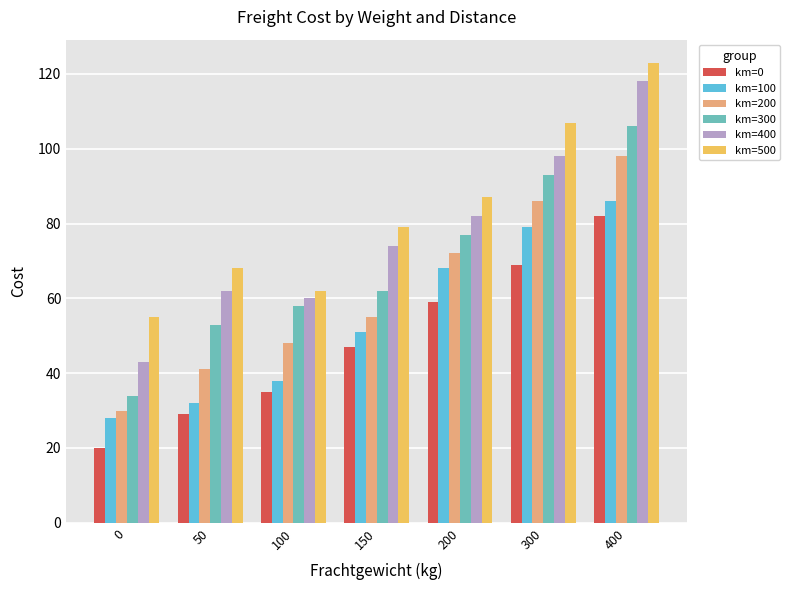

Rank the series at 100 from lowest to highest value.

km=0, km=100, km=200, km=300, km=400, km=500